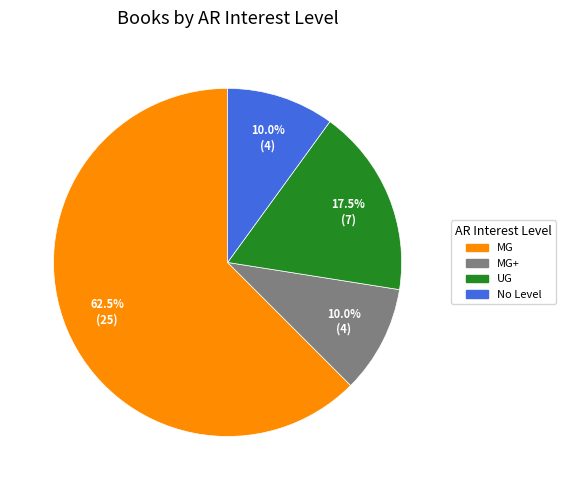

Is there a majority slice in this chart?

Yes